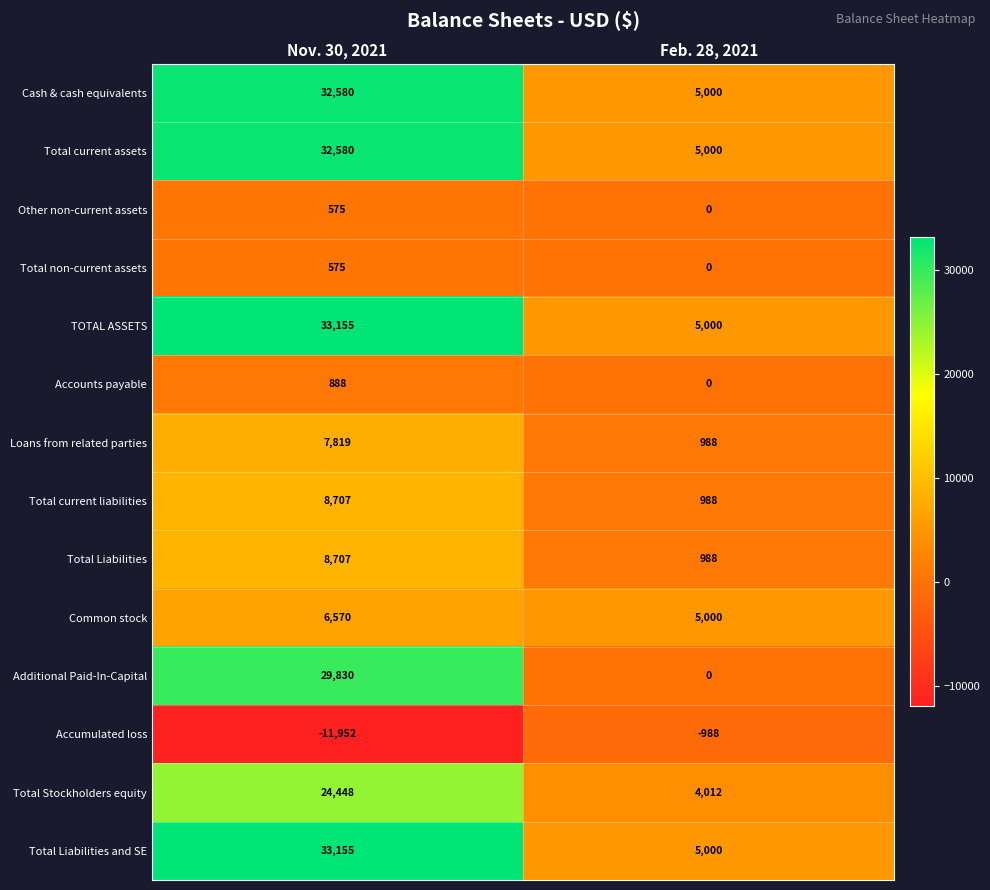

Which label corresponds to the largest value in the chart?

Nov. 30, 2021